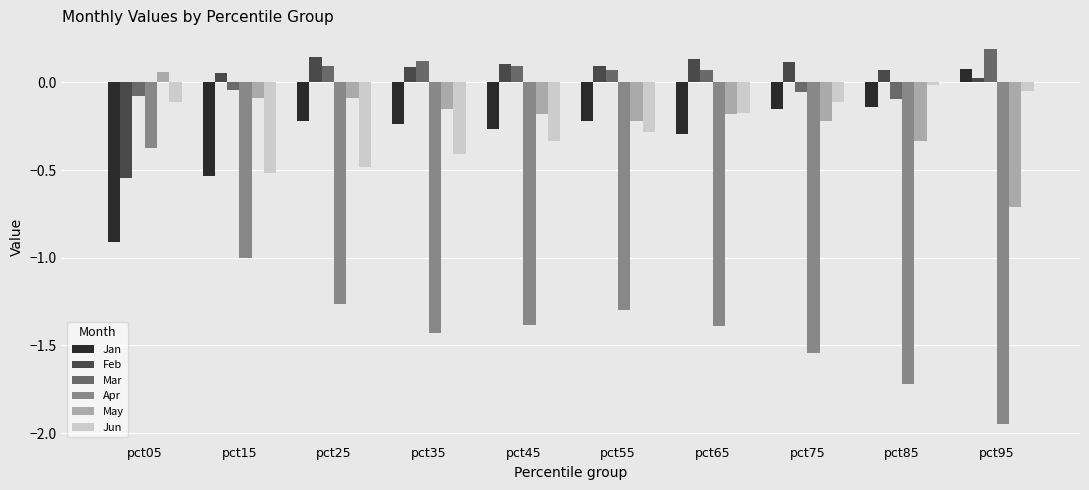

What is the sum of all Feb values?

0.3